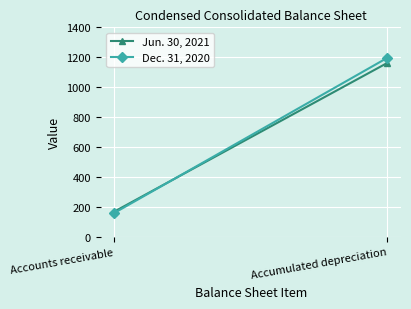

Read the Jun. 30, 2021 value at Accumulated depreciation.

1163